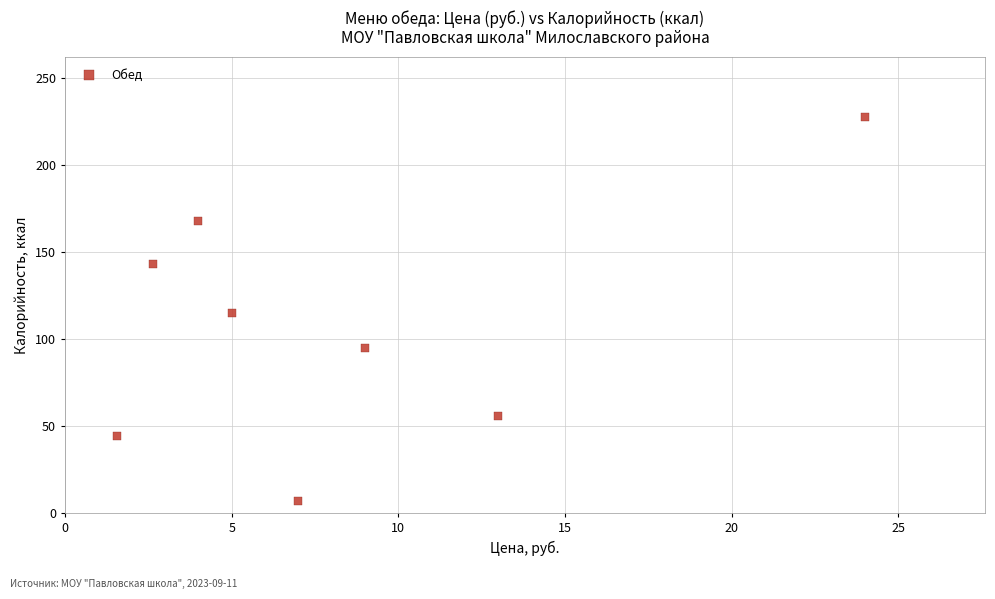

What is the range of Y values (max minus min)?

220.8